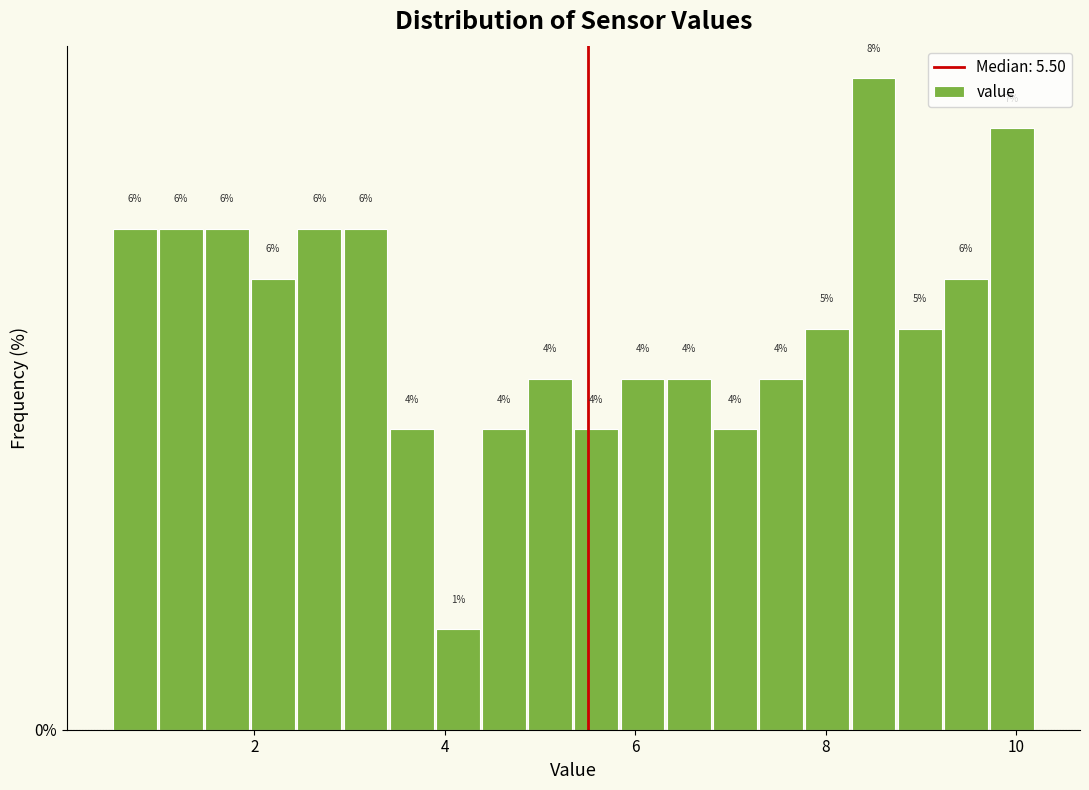

Read against the x-axis, roughly where is the centre of the tallest bar?

8.6